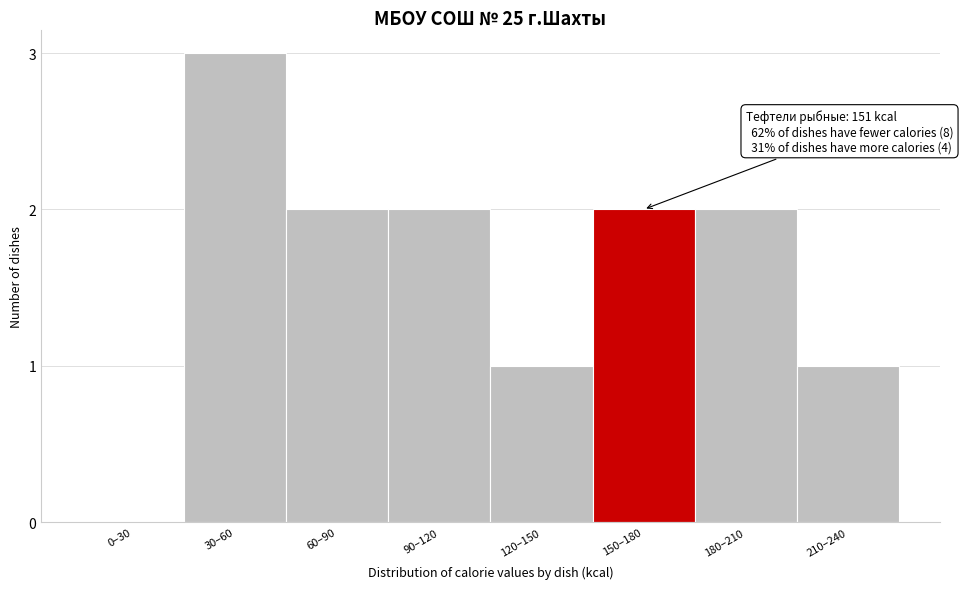

Reading left to right, what are all the values shown in this chart?

0–30=0	30–60=3	60–90=2	90–120=2	120–150=1	150–180=2	180–210=2	210–240=1